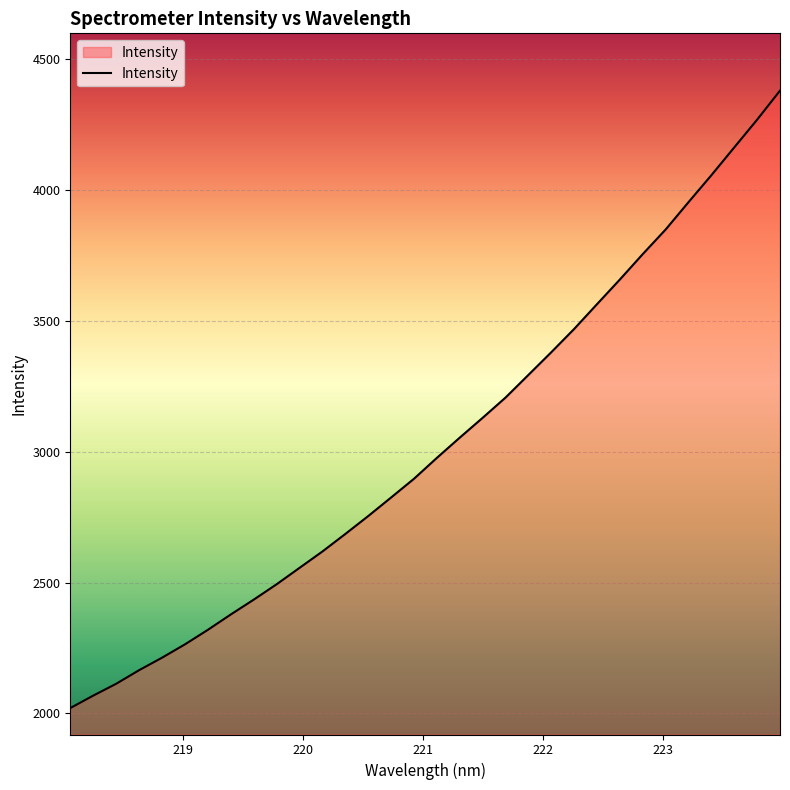

What is the greatest value displayed?

4379.1